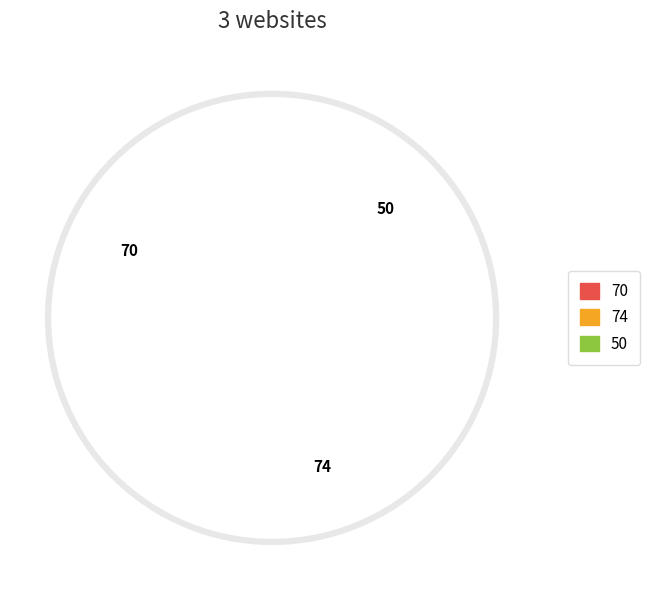

True or false: ellessco.com accounts for 36% of the total.

True